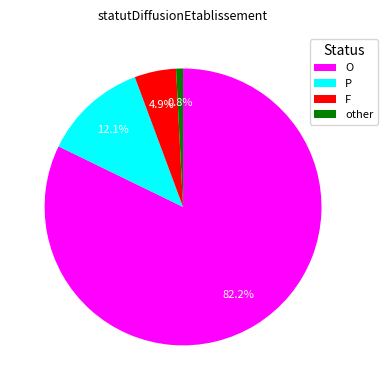

Count the number of slices in the pie.

4